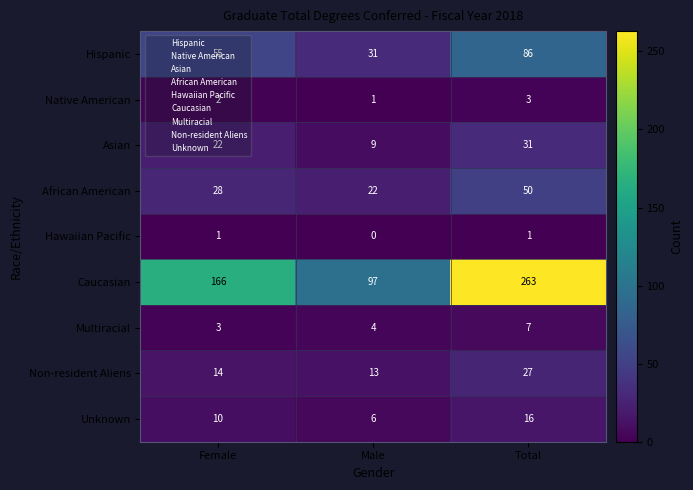

Read the Asian value at Male, to the nearest 5.

10